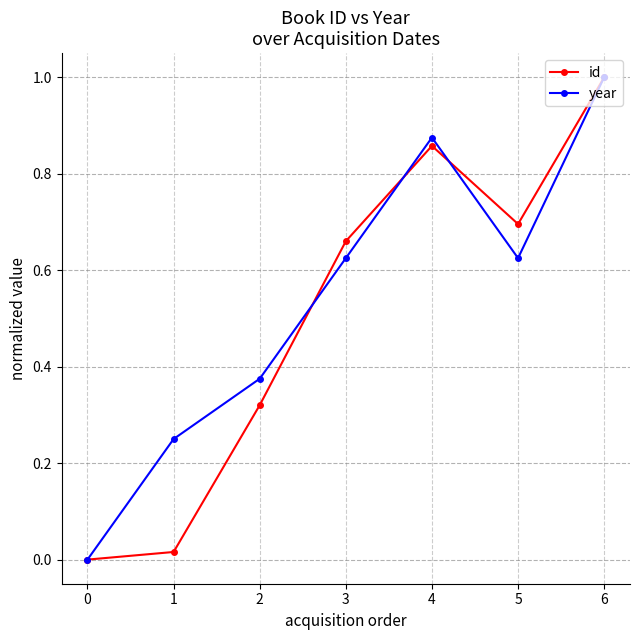

Which series changed the most between 0 and 2?

year